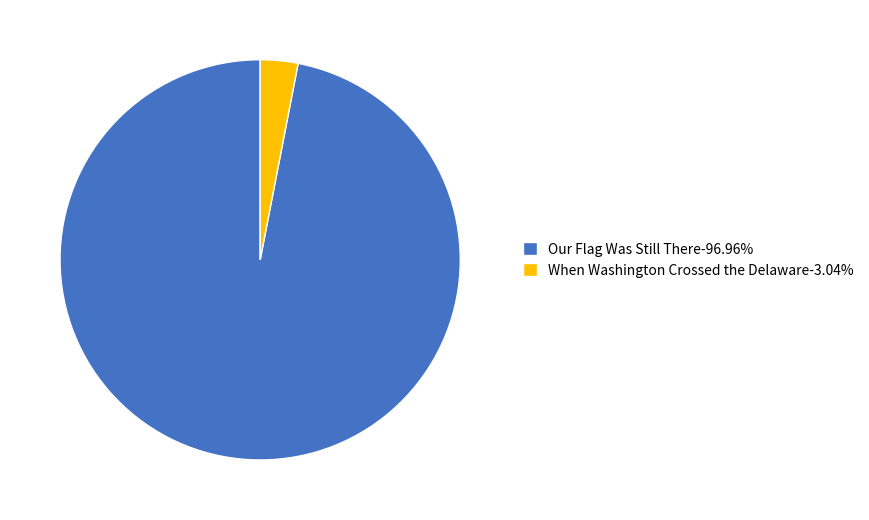

Is there any slice that represents more than half of the pie?

Yes